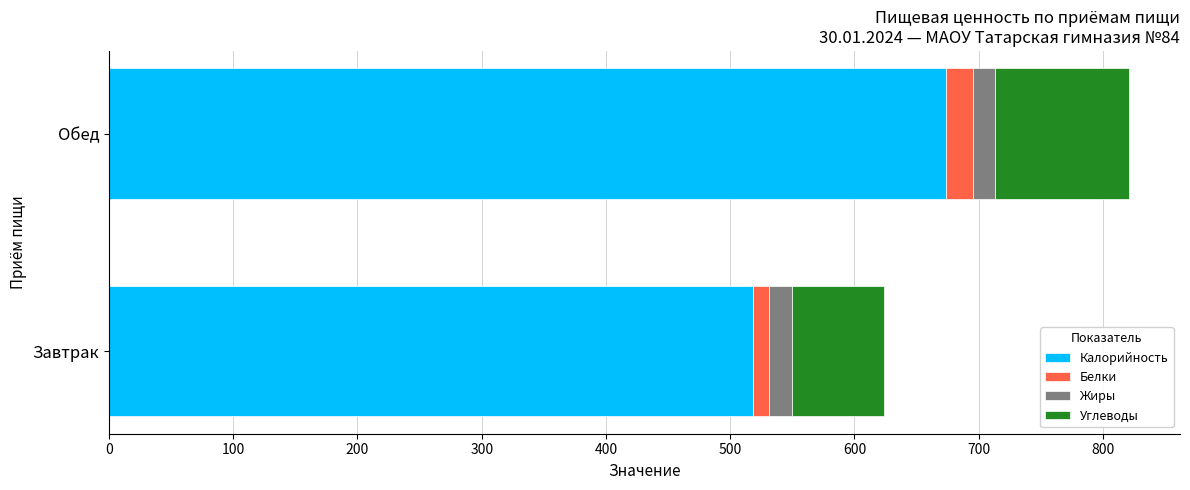

What is the highest value of the Калорийность series?

673.6